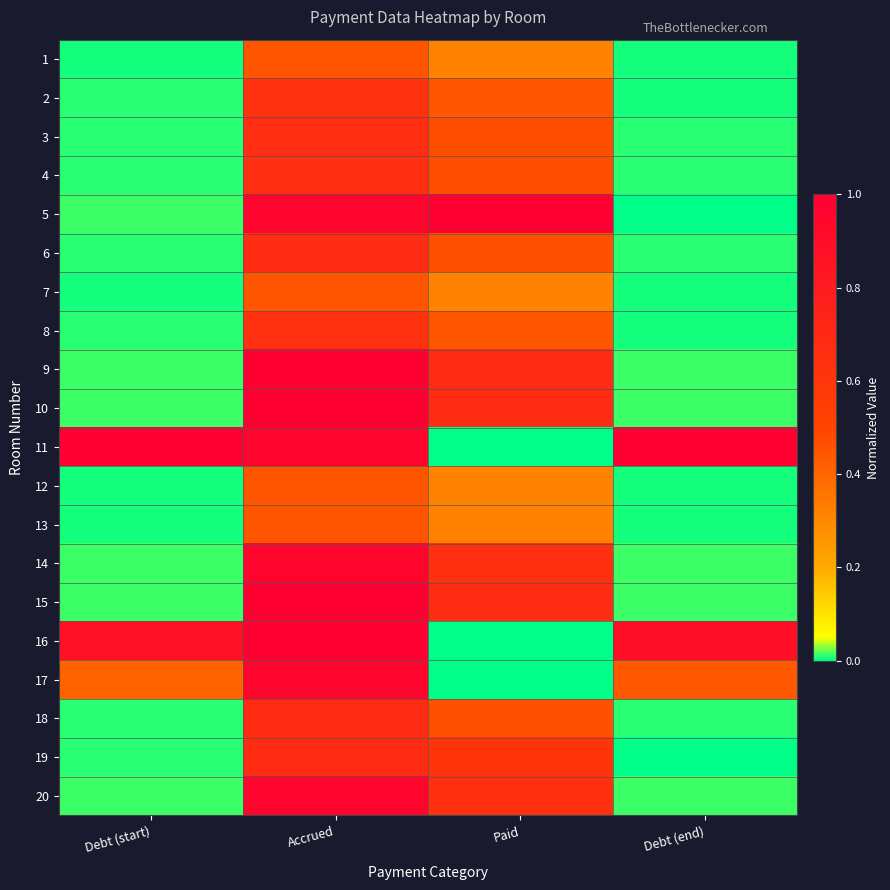

What is the difference between the highest and lowest values at Paid?

1.0